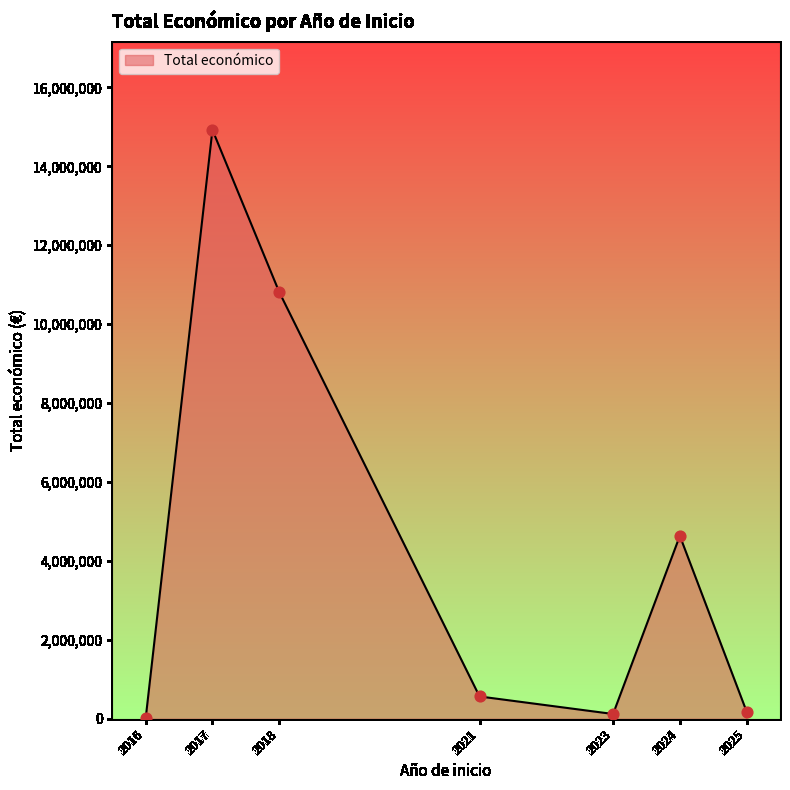

Which has a higher value, 2021 or 2018?

2018